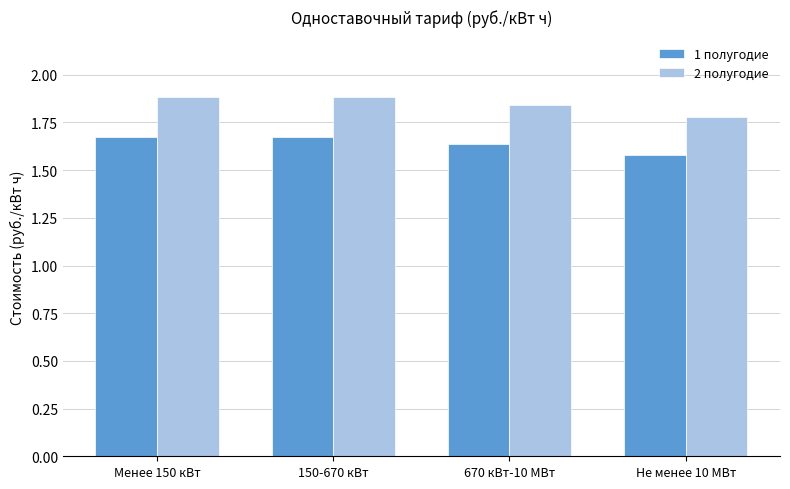

List the series in order of their peak value, highest first.

2 полугодие, 1 полугодие